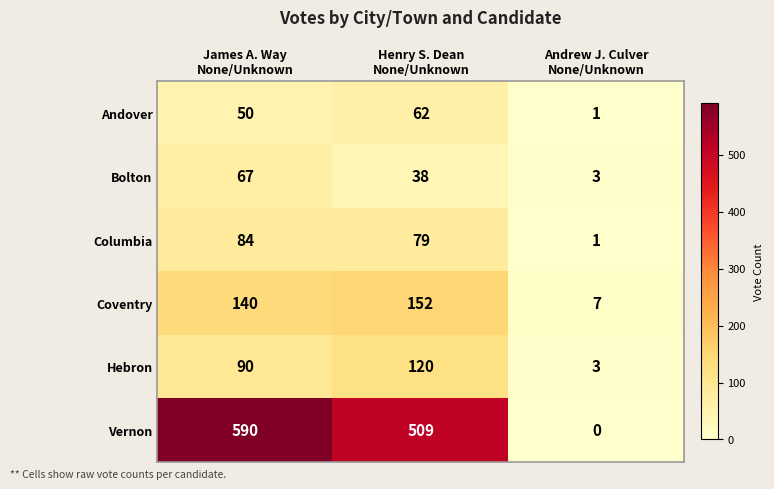

Reading left to right, list all the values displayed in this chart.

Andover: 50	62	1
Bolton: 67	38	3
Columbia: 84	79	1
Coventry: 140	152	7
Hebron: 90	120	3
Vernon: 590	509	0